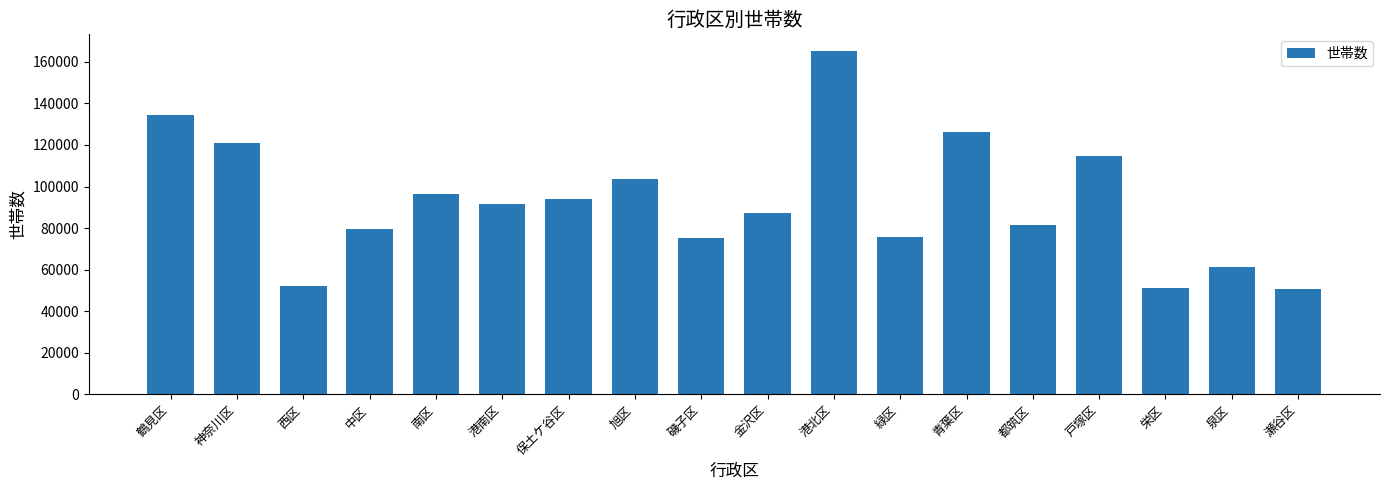

True or false: the data shows 93819 at 保土ケ谷区.

True